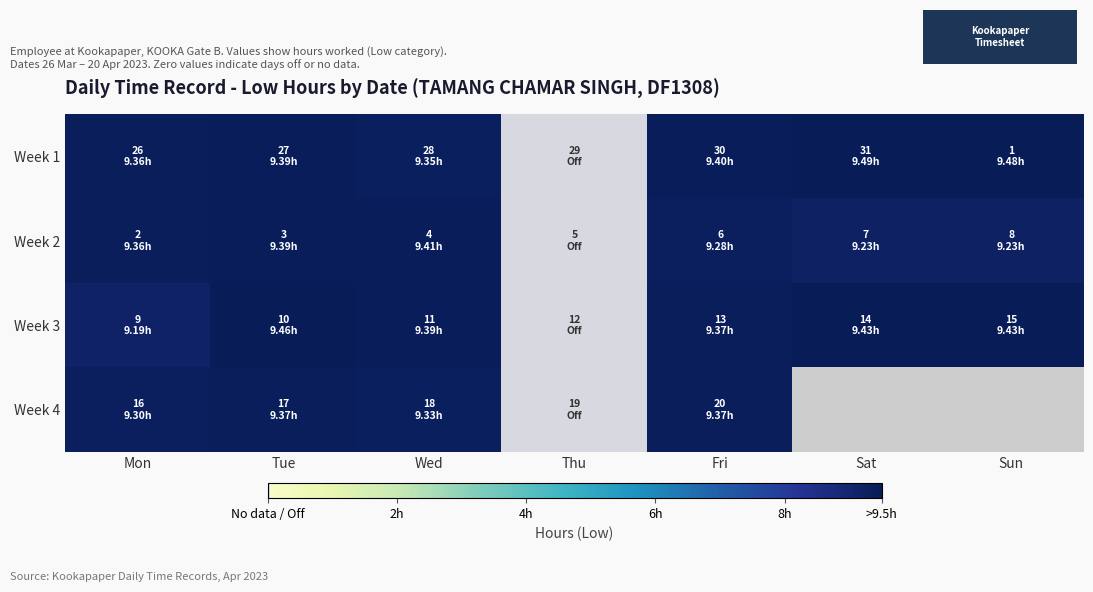

Rank the series by their maximum value, from lowest to highest.

Week 4, Week 2, Week 3, Week 1